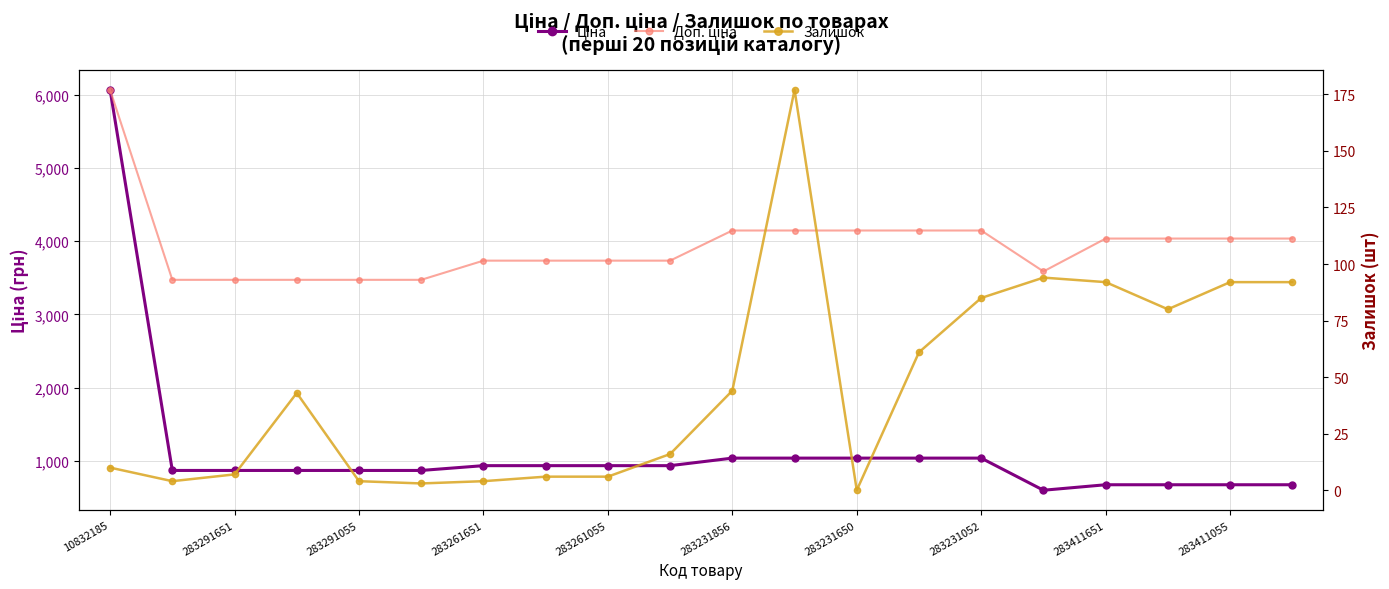

What is the label of the 9th point from the right?

11